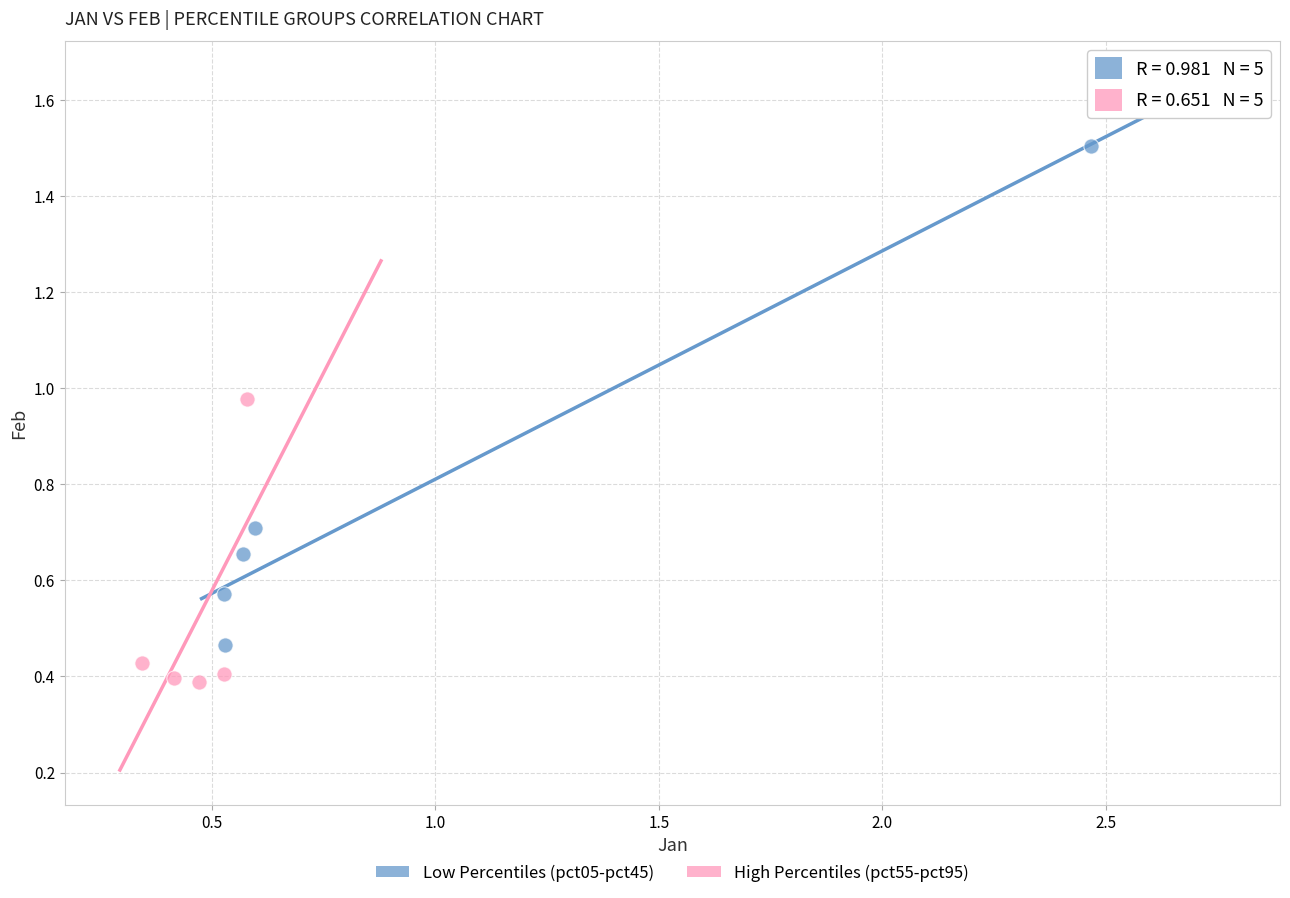

What are all the series names shown in the legend?

Low Percentiles (pct05-pct45), High Percentiles (pct55-pct95)